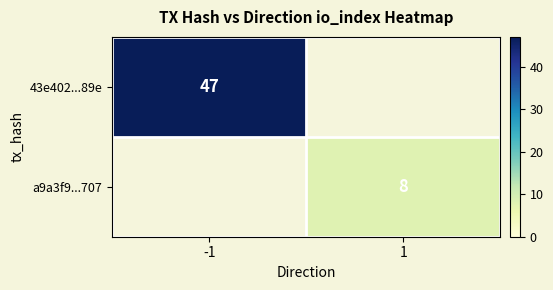

Is the value of a9a3f9...707 at 1 greater than the value of 43e402...89e at -1?

No